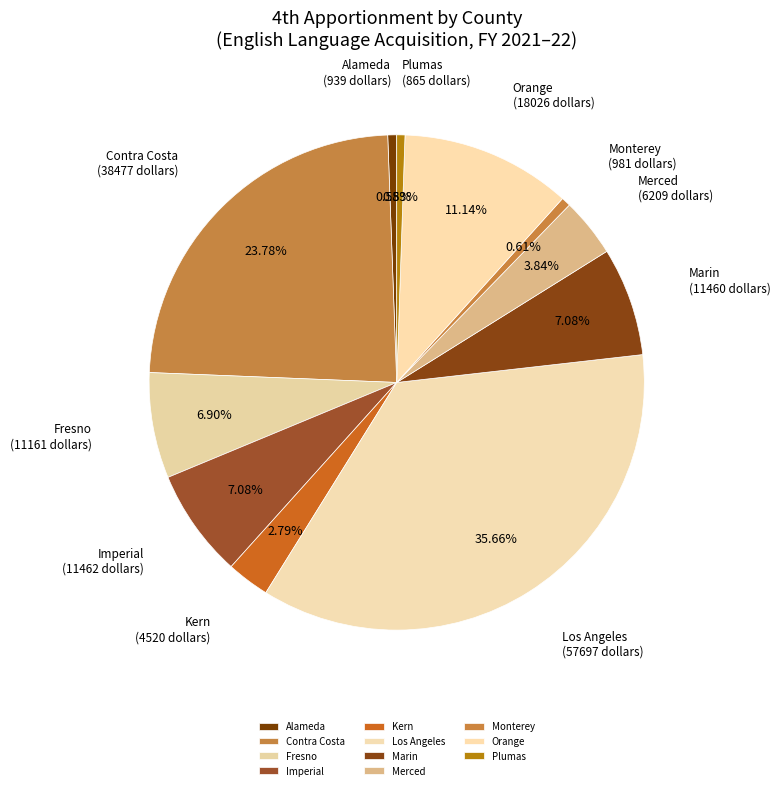

Which slice is the largest?

Los Angeles